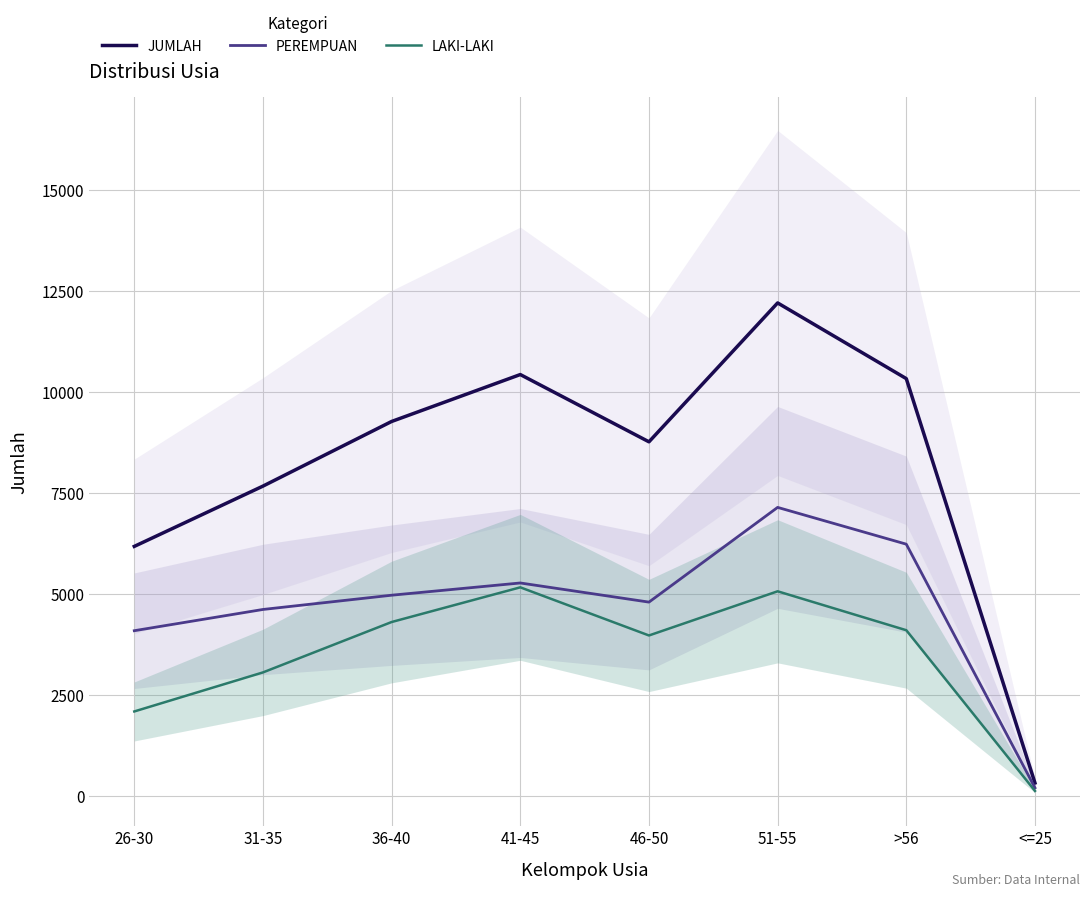

Read the JUMLAH value at 41-45, to the nearest 50.

10450